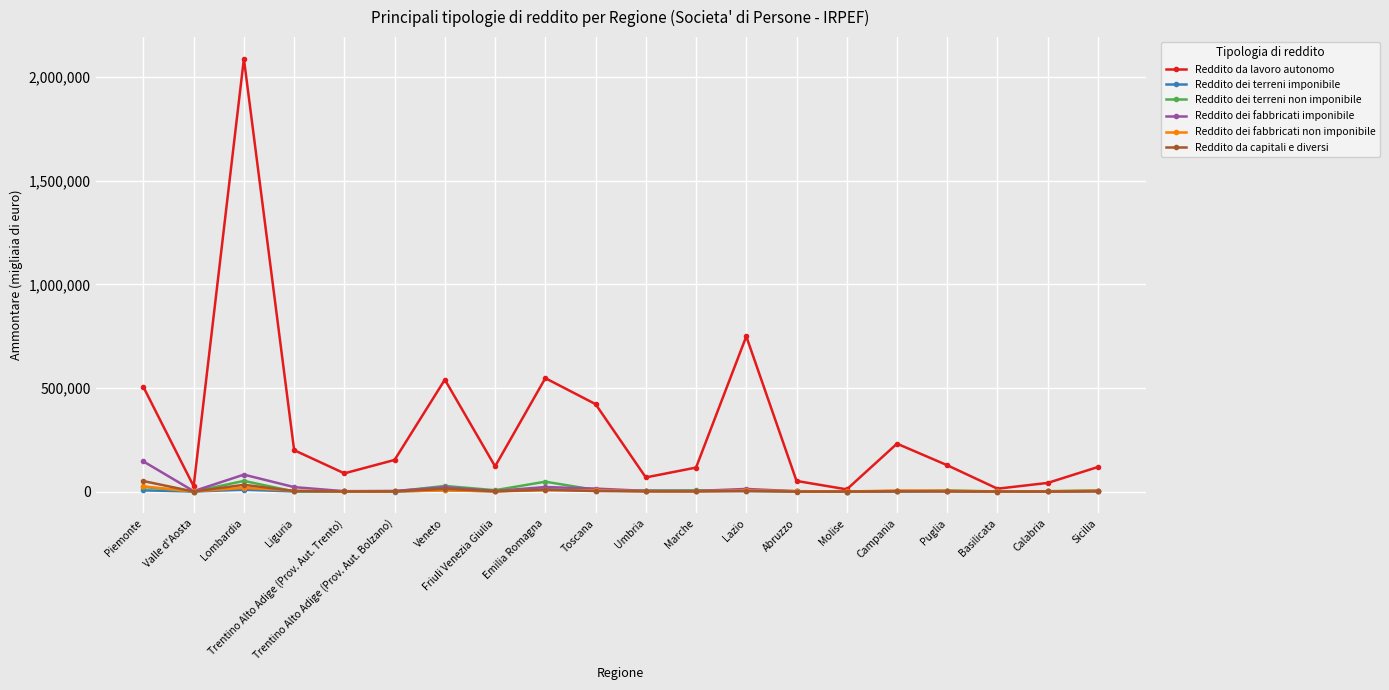

True or false: Reddito da lavoro autonomo has a value of 422067 at Toscana.

True